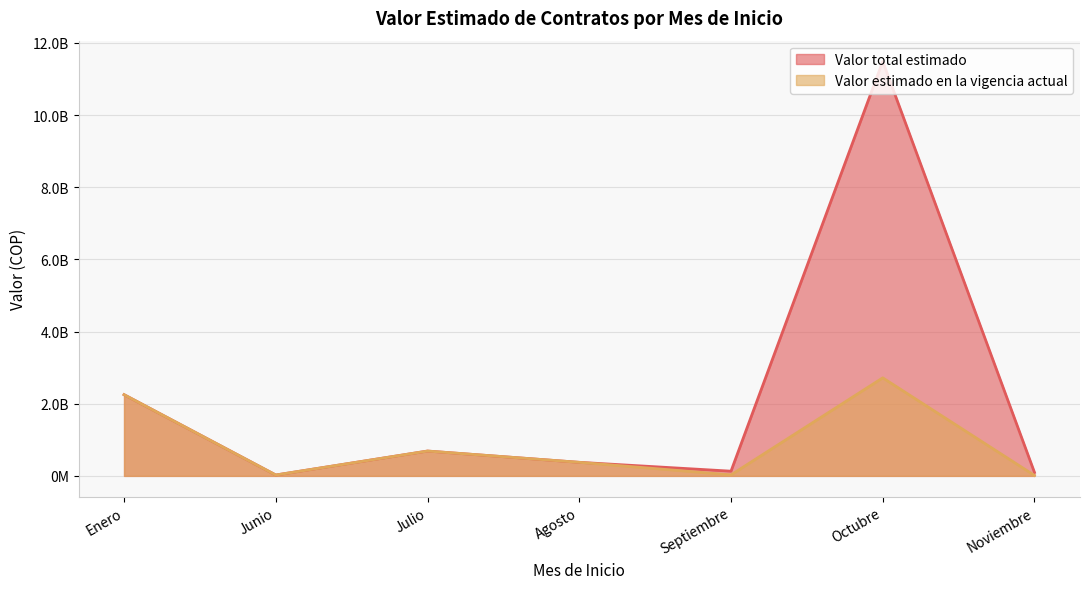

At how many categories does at least one series exceed 5729351169?

1